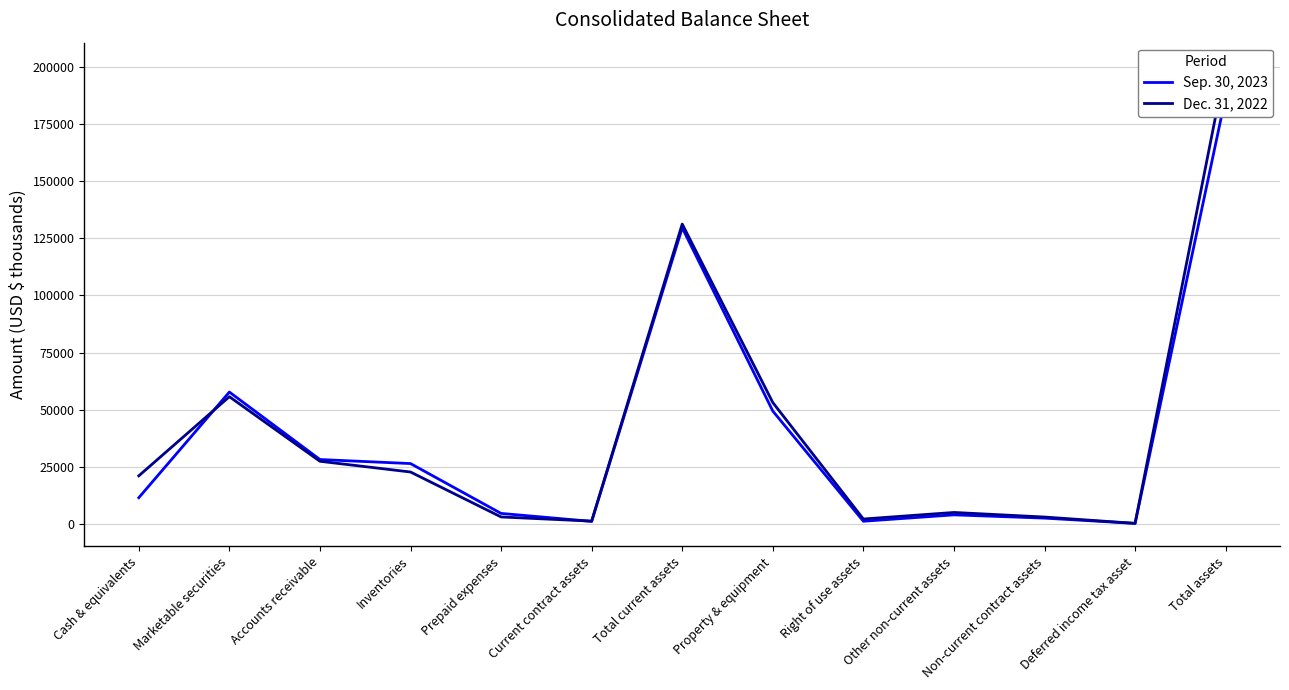

After their last crossing, which series has the higher values: Sep. 30, 2023 or Dec. 31, 2022?

Dec. 31, 2022